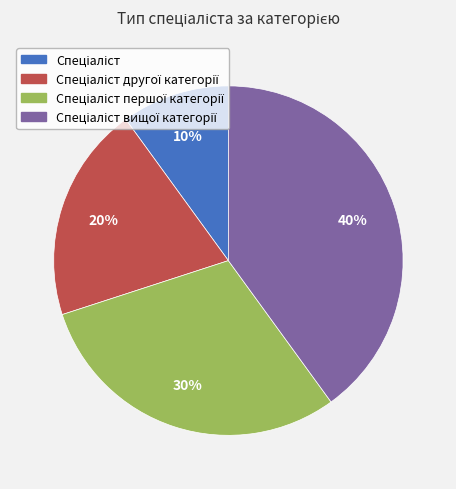

To the nearest percent, what is the difference between the largest and smallest slice percentages?

30%